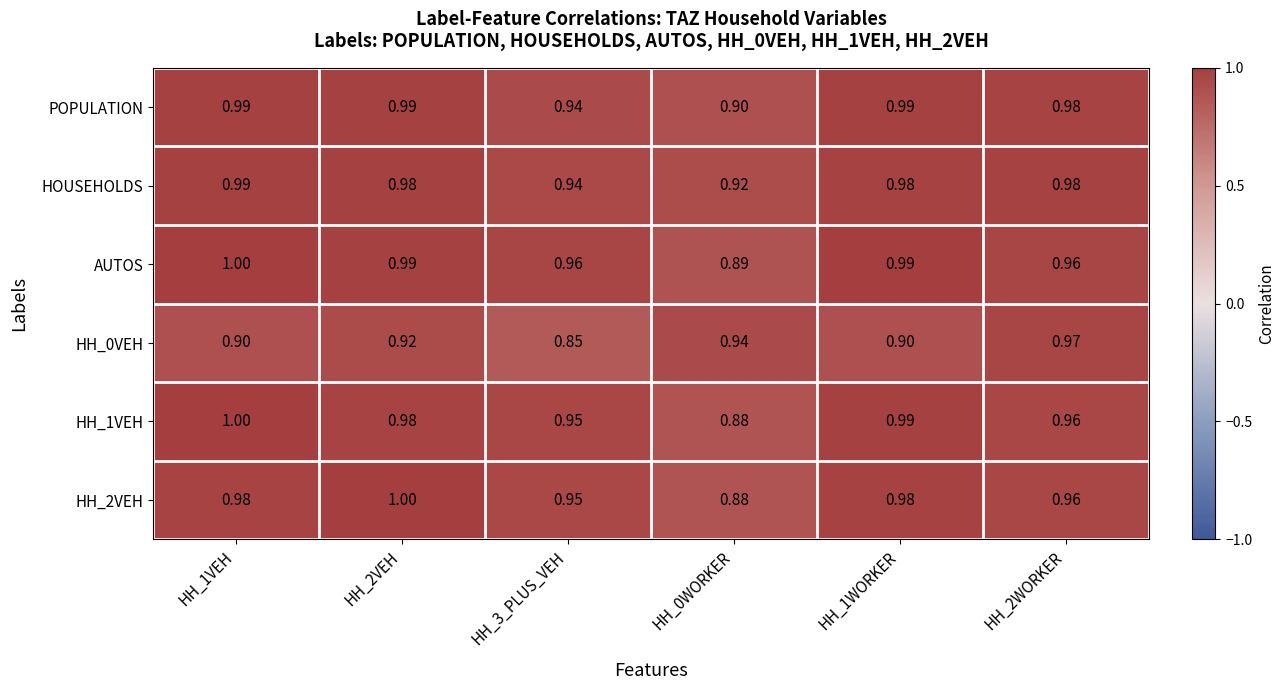

Is the value of AUTOS at HH_3_PLUS_VEH greater than the value of POPULATION at HH_3_PLUS_VEH?

Yes